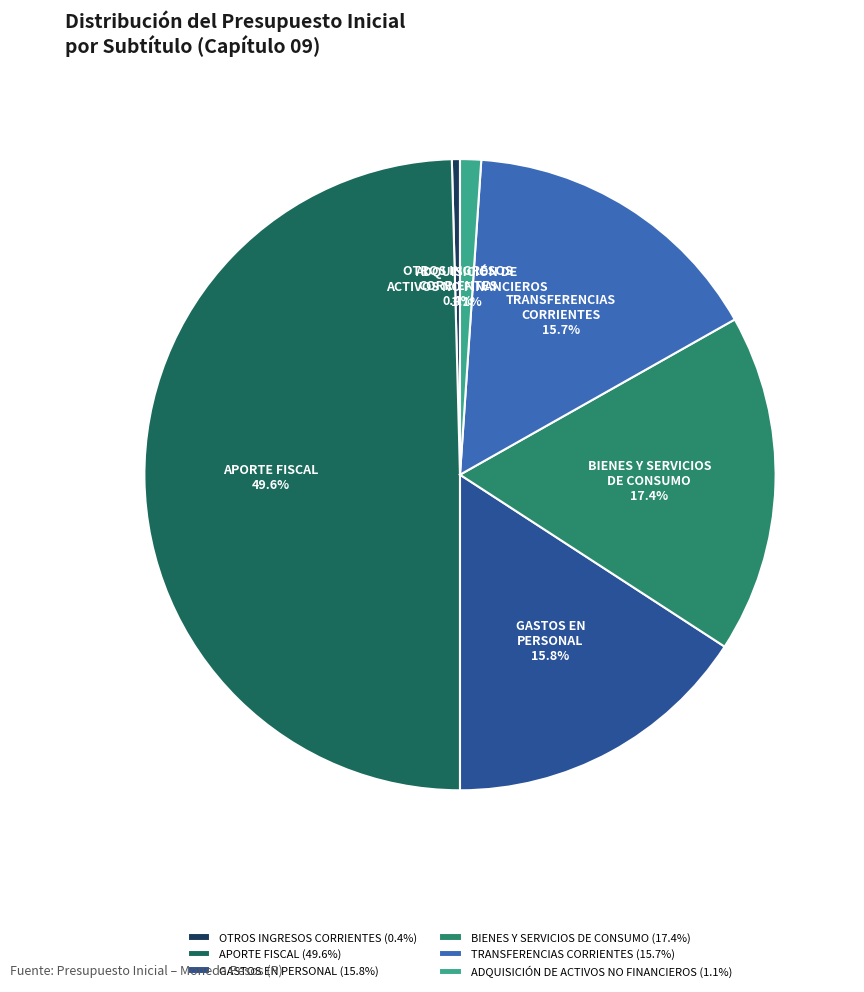

Count the number of slices in the pie.

6